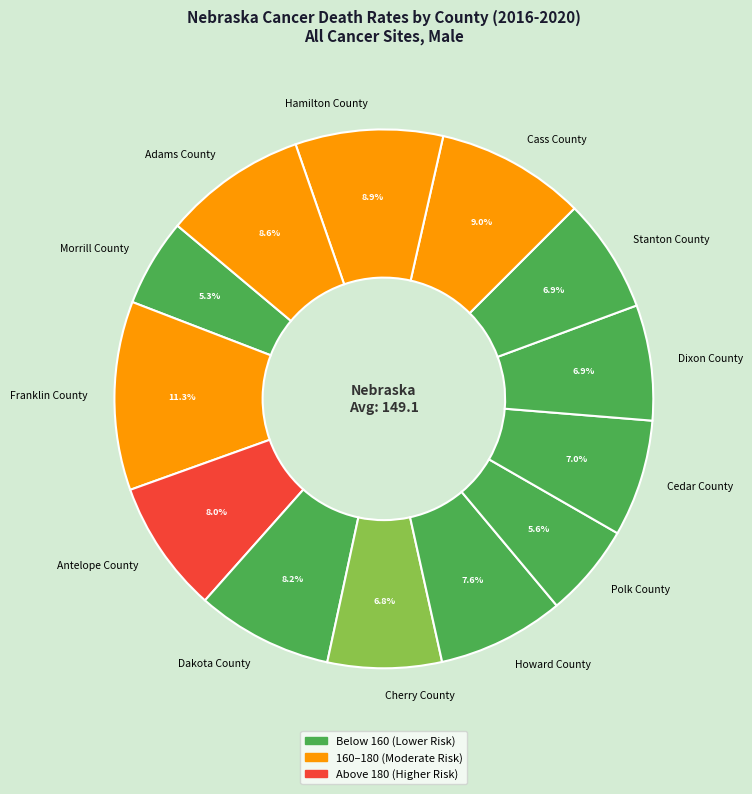

Which category has the biggest portion of the pie?

Franklin County